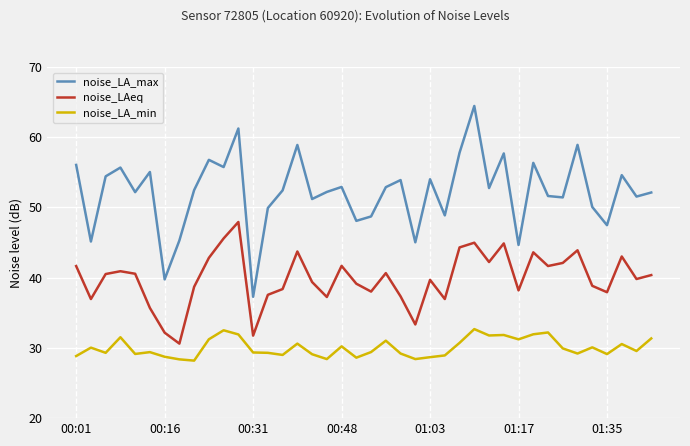

What is the greatest value displayed?

64.5